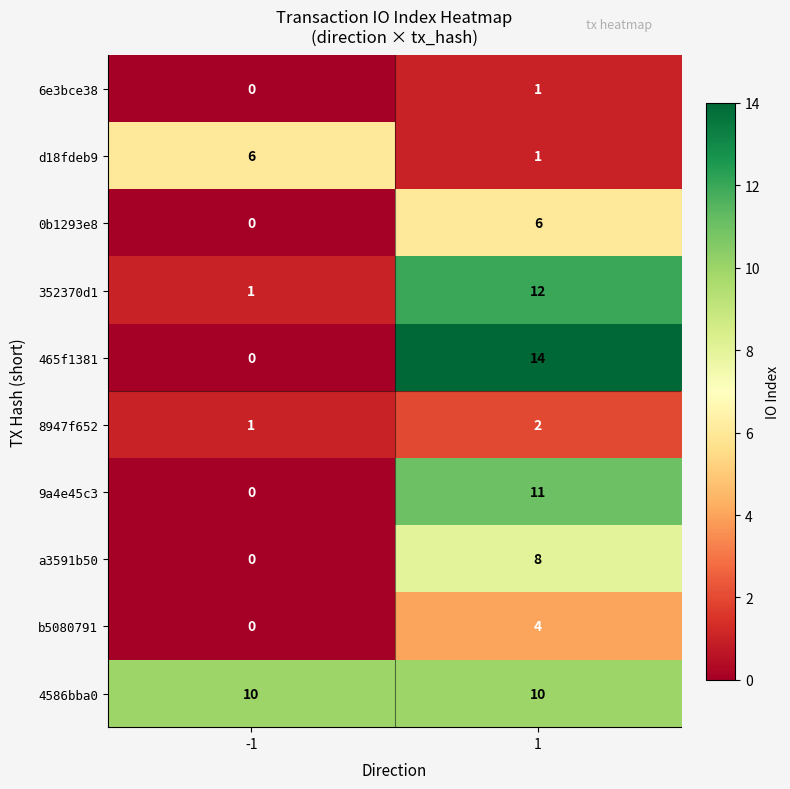

The value of a3591b50 at 1 is 13. True or false?

False